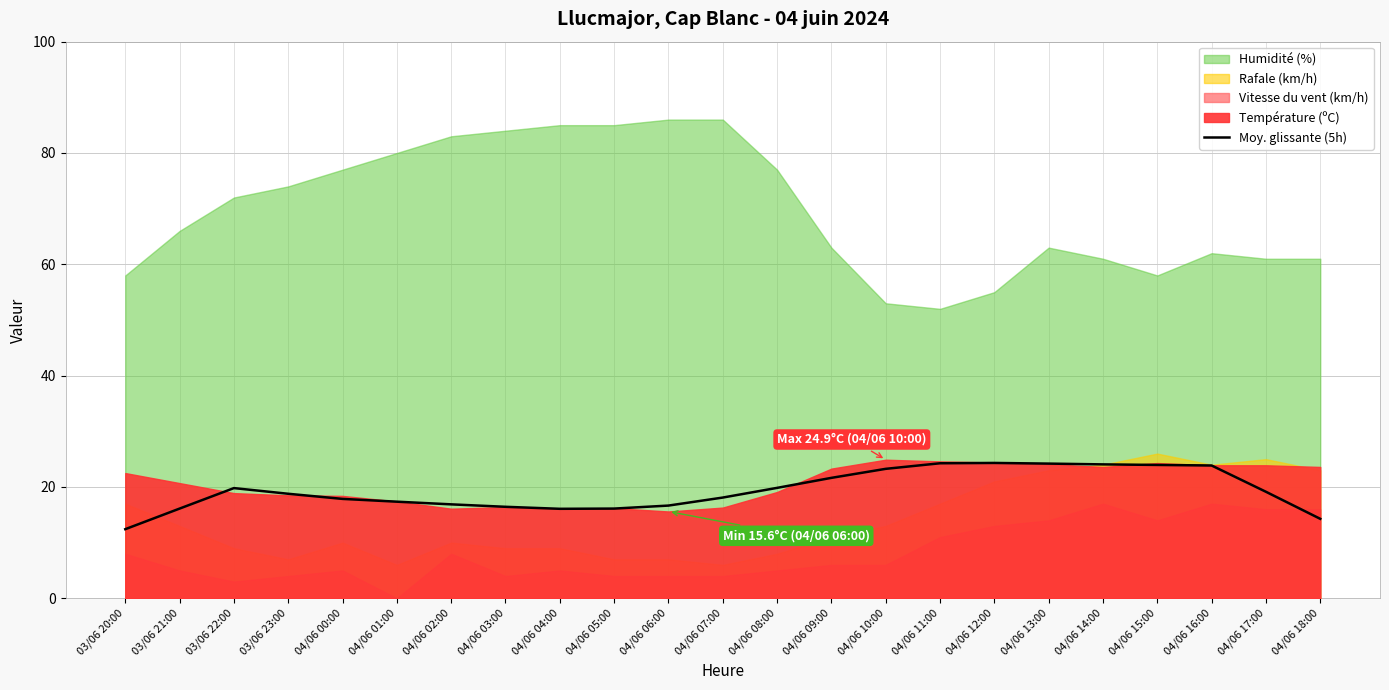

What is the highest value of the Moy. glissante (5h) series?

24.3